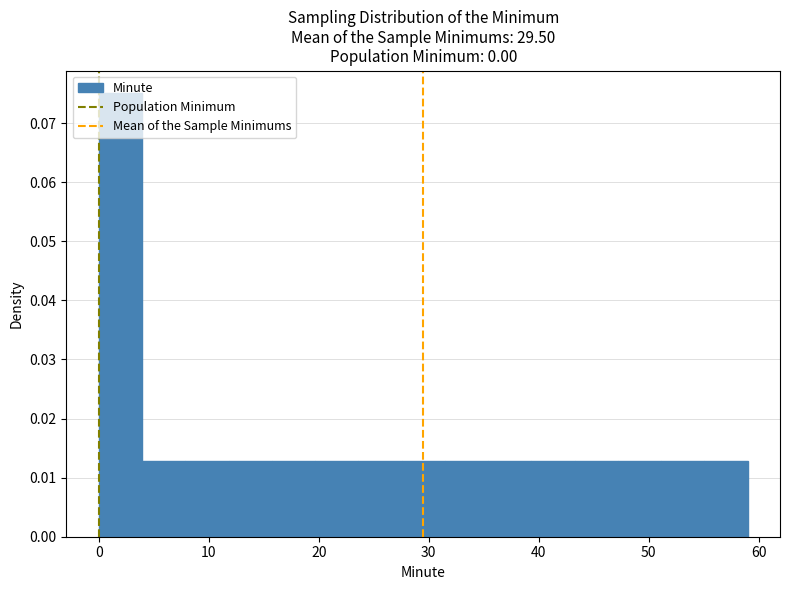

Around what value on the x-axis is the tallest bar? Give the approximate position of its centre, as read against the axis.

2